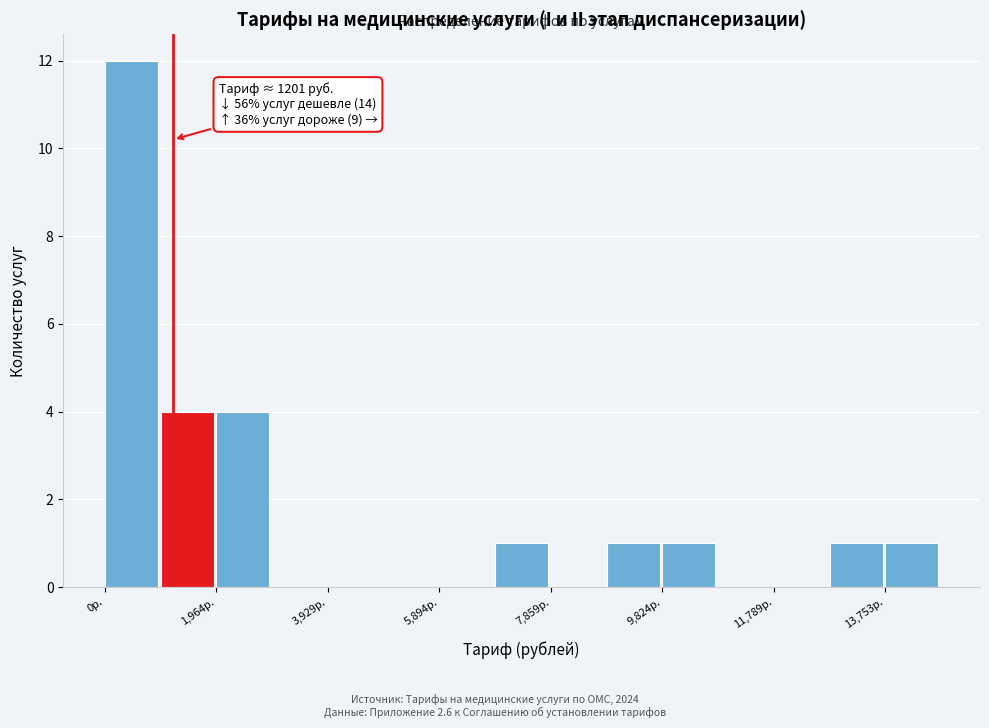

Which range on the x-axis has the tallest bar?

0 to 1000